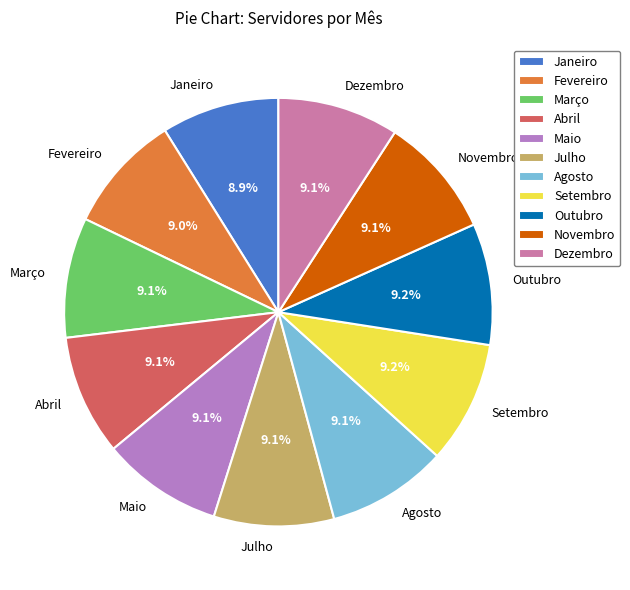

Do Março and Julho together represent more than half of the pie?

No